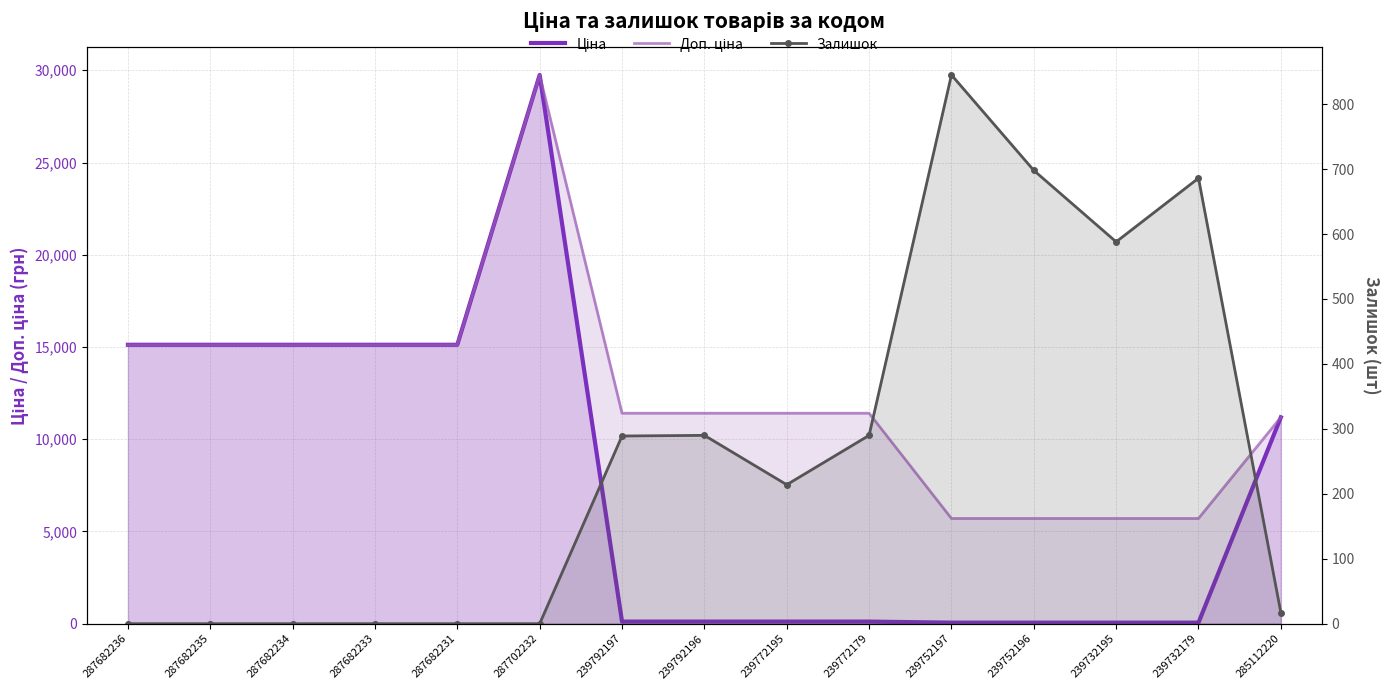

True or false: Залишок has a value of 0.0 at 287682235.

True